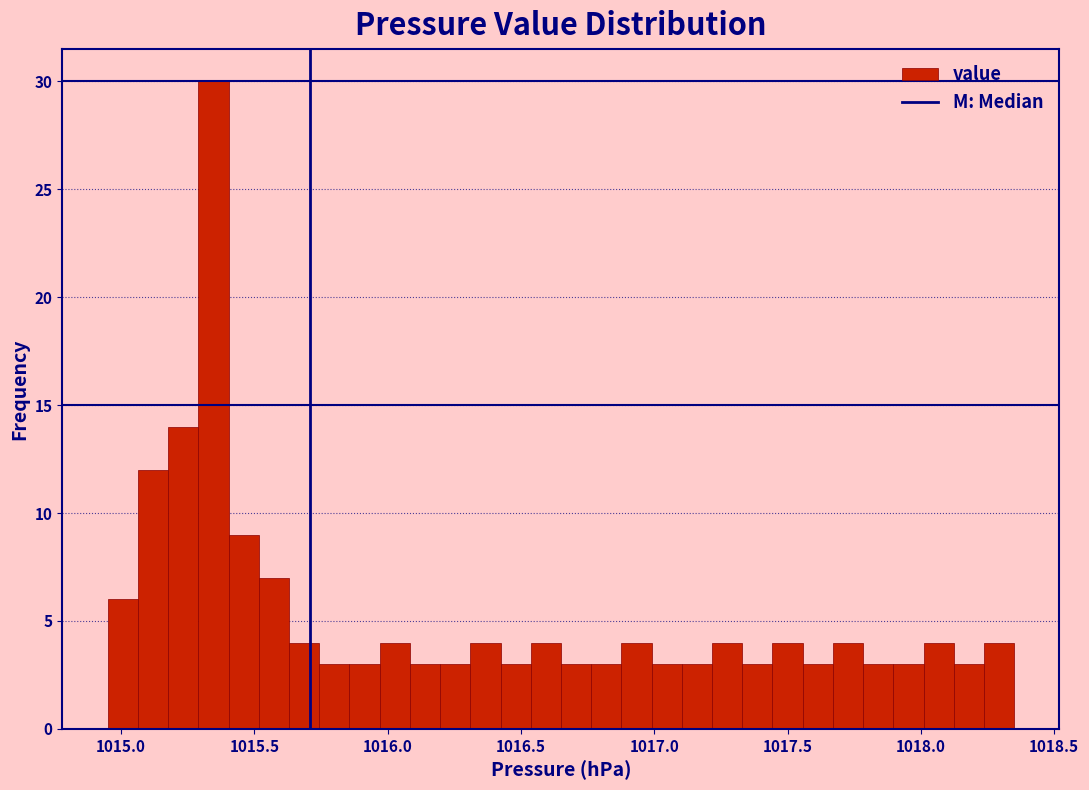

Around what value on the x-axis is the tallest bar? Give the approximate position of its centre, as read against the axis.

1015.35